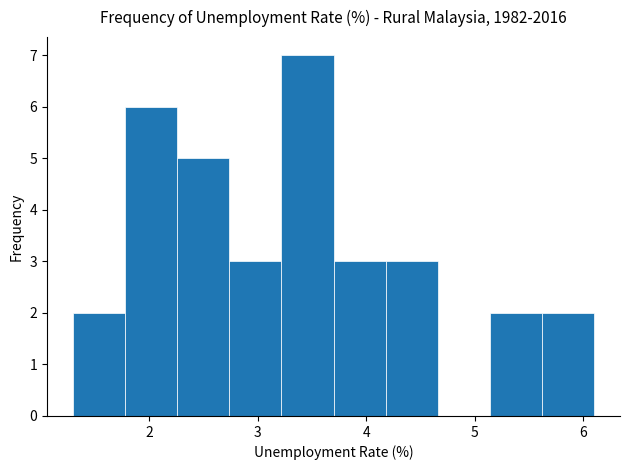

Reading left to right, transcribe this chart: for each bar, give the range it covers on the x-axis and its height. Neither the bar edges nor the heights are printed on the chart, so give them approximately, as read against the axes.

1.30 to 1.78: 2
1.78 to 2.26: 6
2.26 to 2.74: 5
2.74 to 3.22: 3
3.22 to 3.70: 7
3.70 to 4.18: 3
4.18 to 4.66: 3
4.66 to 5.14: 0
5.14 to 5.62: 2
5.62 to 6.10: 2